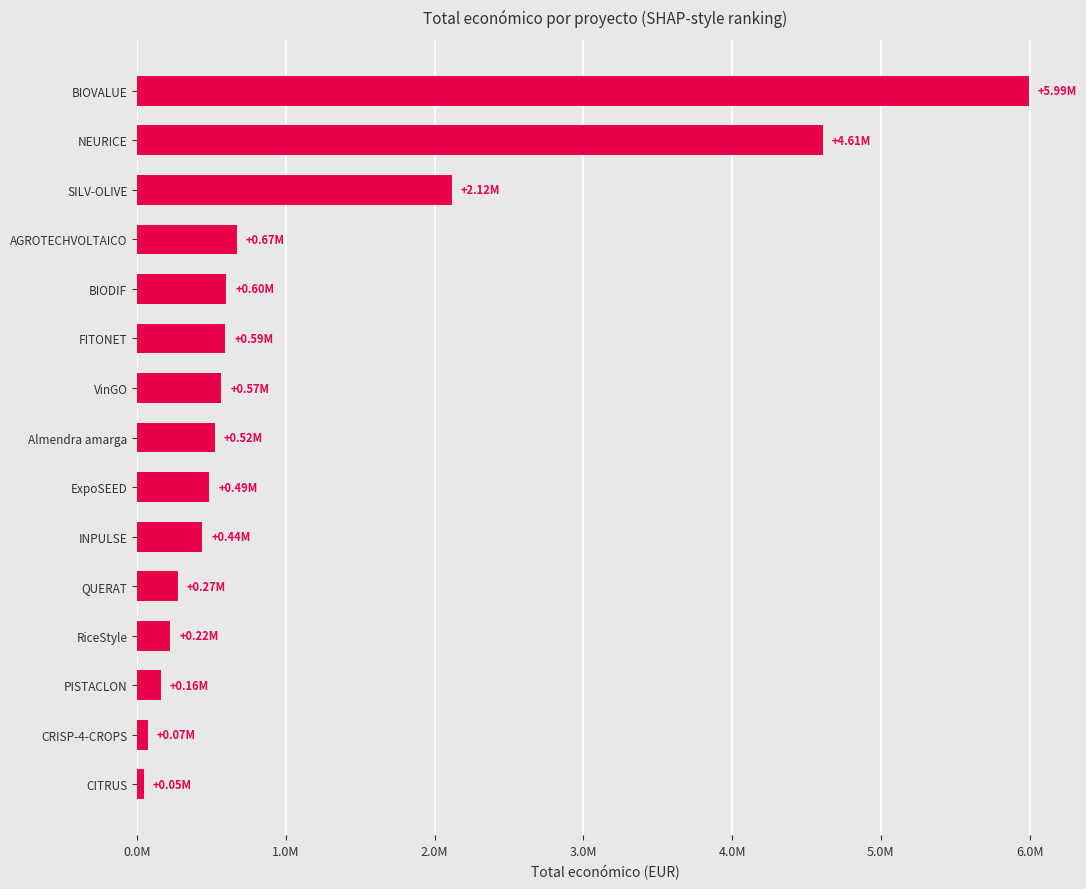

Where is the data nearest to the value 3019931?

SILV-OLIVE